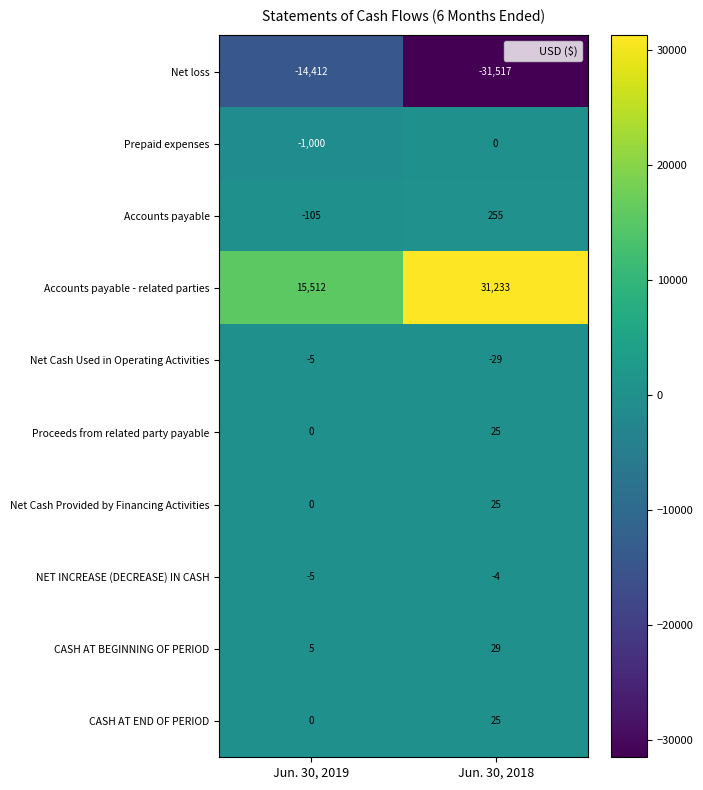

Reading left to right, transcribe all the data shown in this chart.

Net loss: Jun. 30, 2019=-14412	Jun. 30, 2018=-31517
Prepaid expenses: Jun. 30, 2019=-1000	Jun. 30, 2018=0
Accounts payable: Jun. 30, 2019=-105	Jun. 30, 2018=255
Accounts payable - related parties: Jun. 30, 2019=15512	Jun. 30, 2018=31233
Net Cash Used in Operating Activities: Jun. 30, 2019=-5	Jun. 30, 2018=-29
Proceeds from related party payable: Jun. 30, 2019=0	Jun. 30, 2018=25
Net Cash Provided by Financing Activities: Jun. 30, 2019=0	Jun. 30, 2018=25
NET INCREASE (DECREASE) IN CASH: Jun. 30, 2019=-5	Jun. 30, 2018=-4
CASH AT BEGINNING OF PERIOD: Jun. 30, 2019=5	Jun. 30, 2018=29
CASH AT END OF PERIOD: Jun. 30, 2019=0	Jun. 30, 2018=25